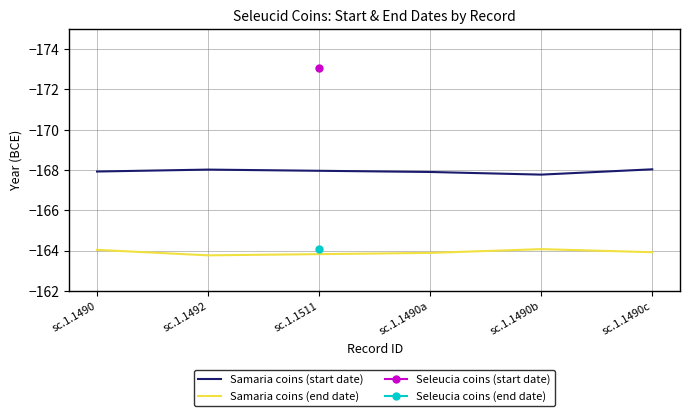

True or false: Samaria coins (end date) and Samaria coins (start date) intersect in this chart.

False